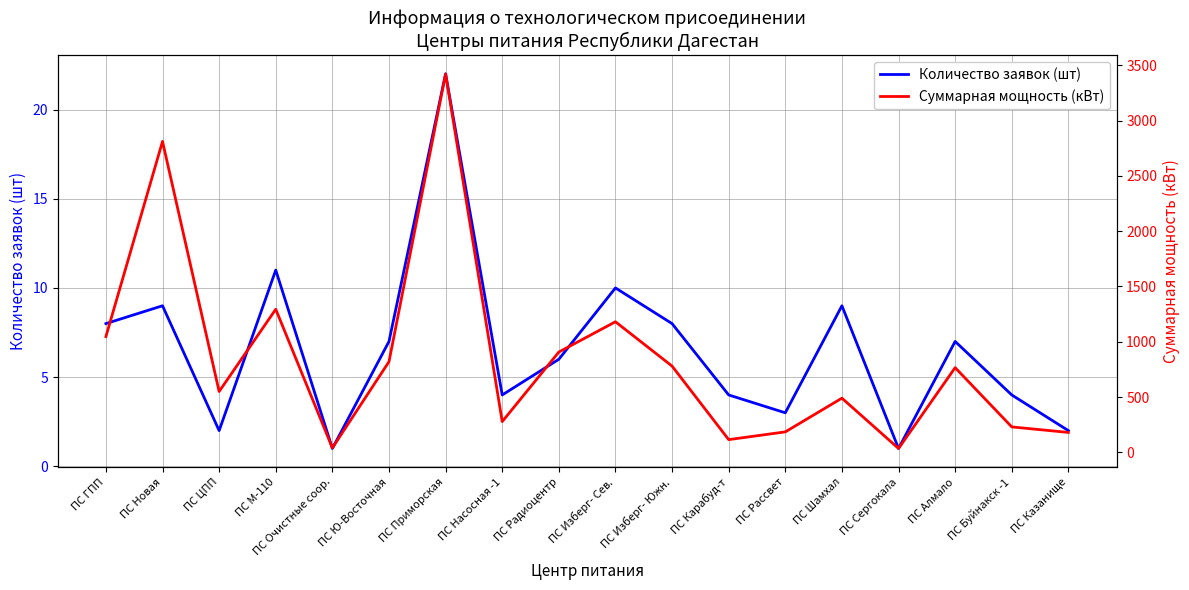

Reading left to right, what are all the values shown in this chart?

Количество заявок (шт): 8.0	9.0	2.0	11.0	1.0	7.0	22.0	4.0	6.0	10.0	8.0	4.0	3.0	9.0	1.0	7.0	4.0	2.0
Суммарная мощность (кВт): 1047.0	2812.1	550.0	1294.0	40.0	820.0	3423.0	278.0	907.0	1181.0	780.0	115.0	185.0	490.0	35.0	766.0	230.0	180.0